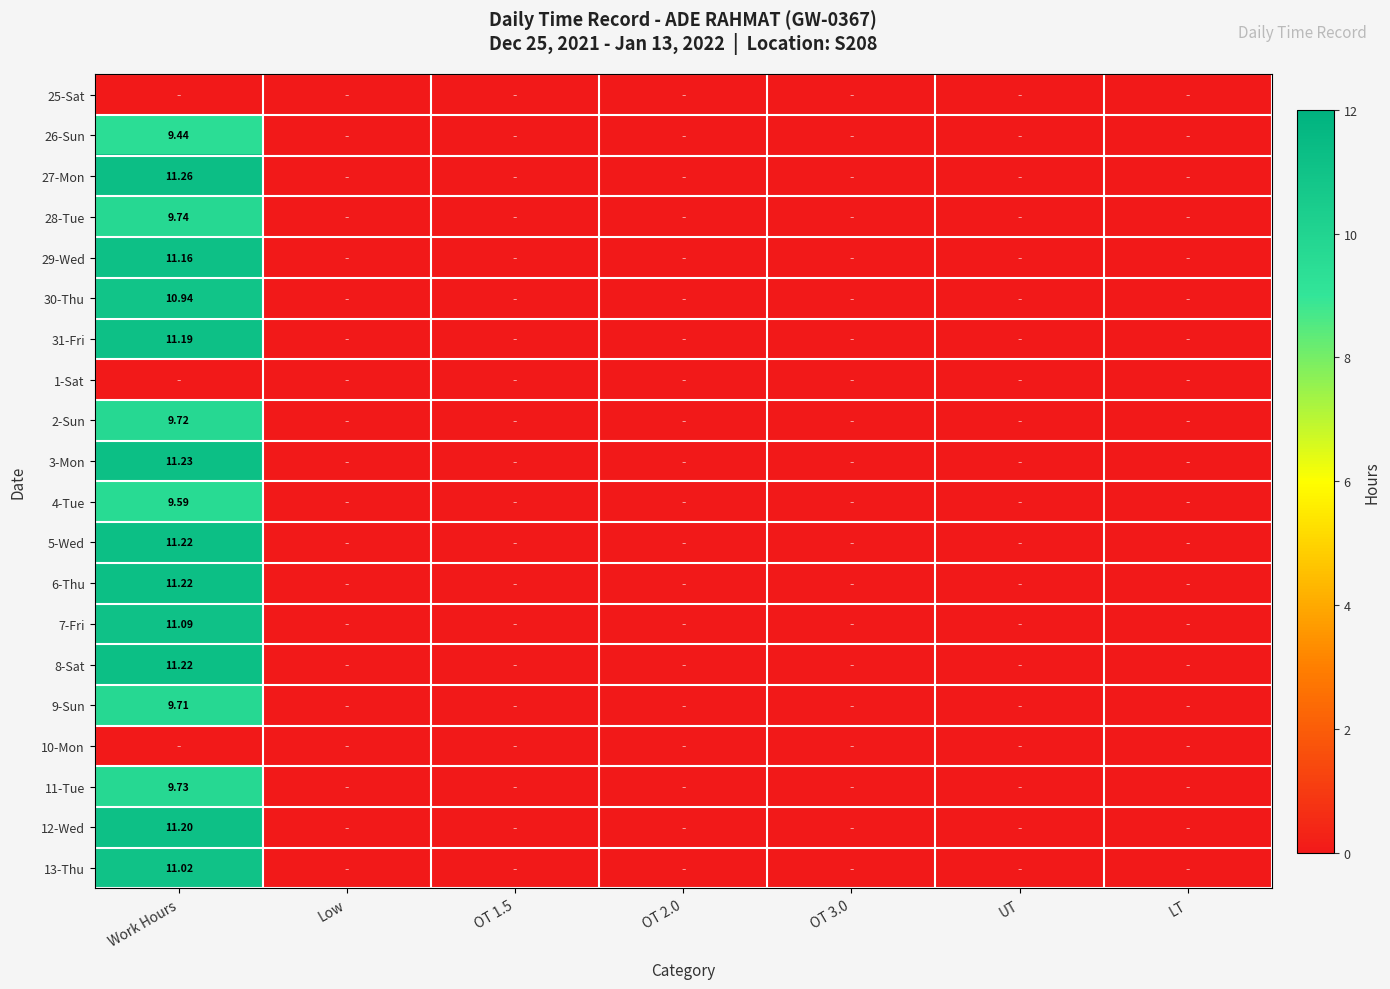

Which category has the lowest value across all series?

Work Hours